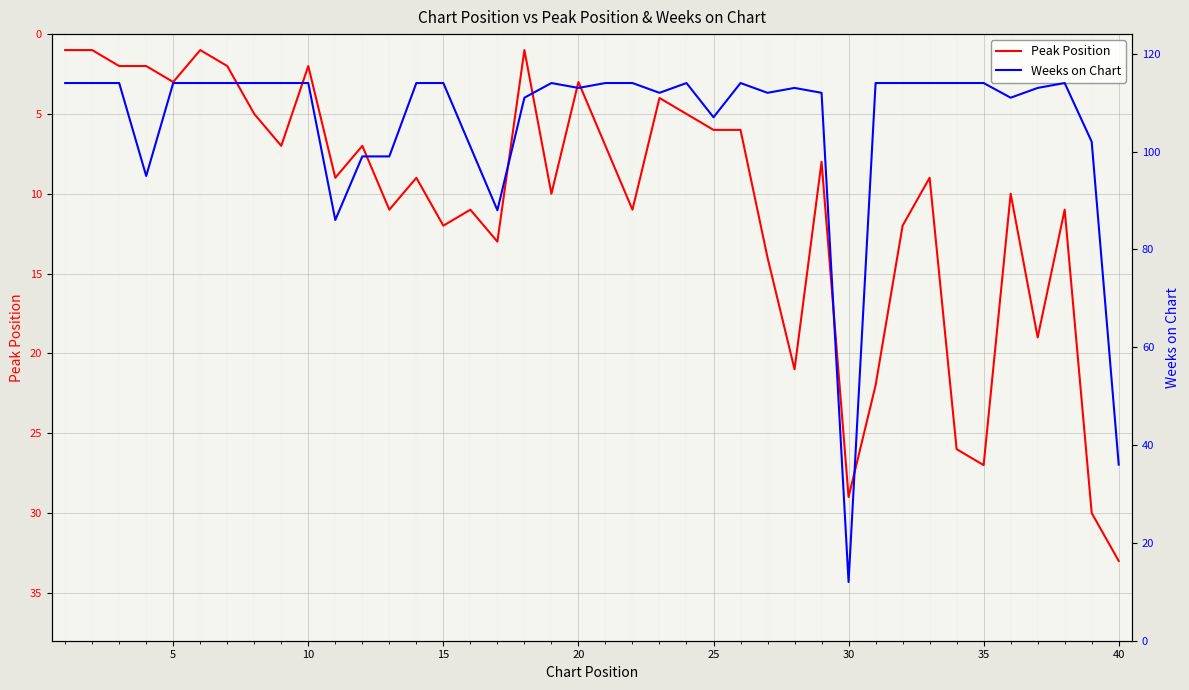

The Peak Position series shows 10 at 35. True or false?

False